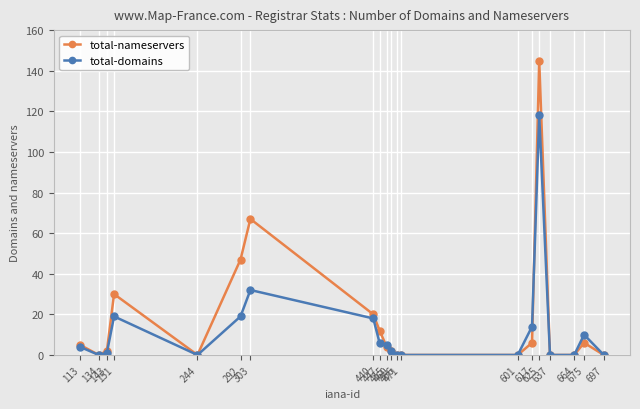

Rank the series by their average value, from lowest to highest.

total-domains, total-nameservers